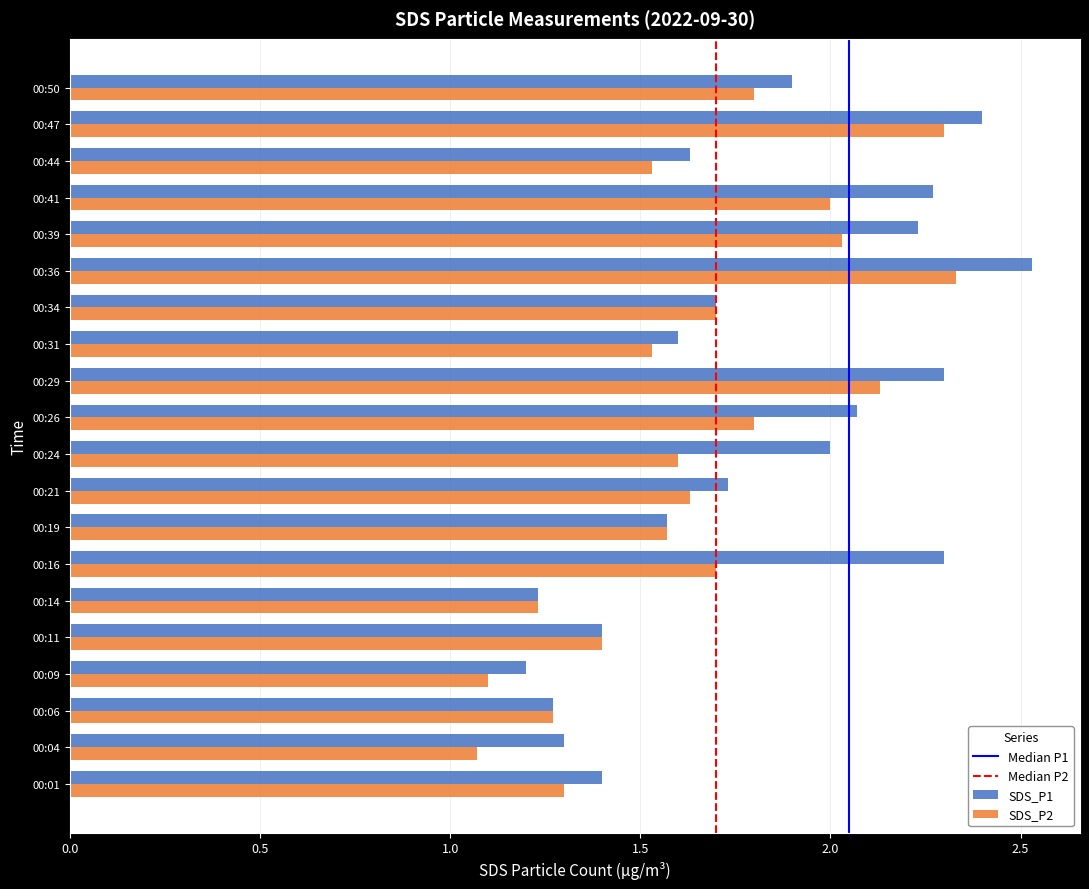

Is it true that SDS_P1 equals 1.2 at 00:14?

True